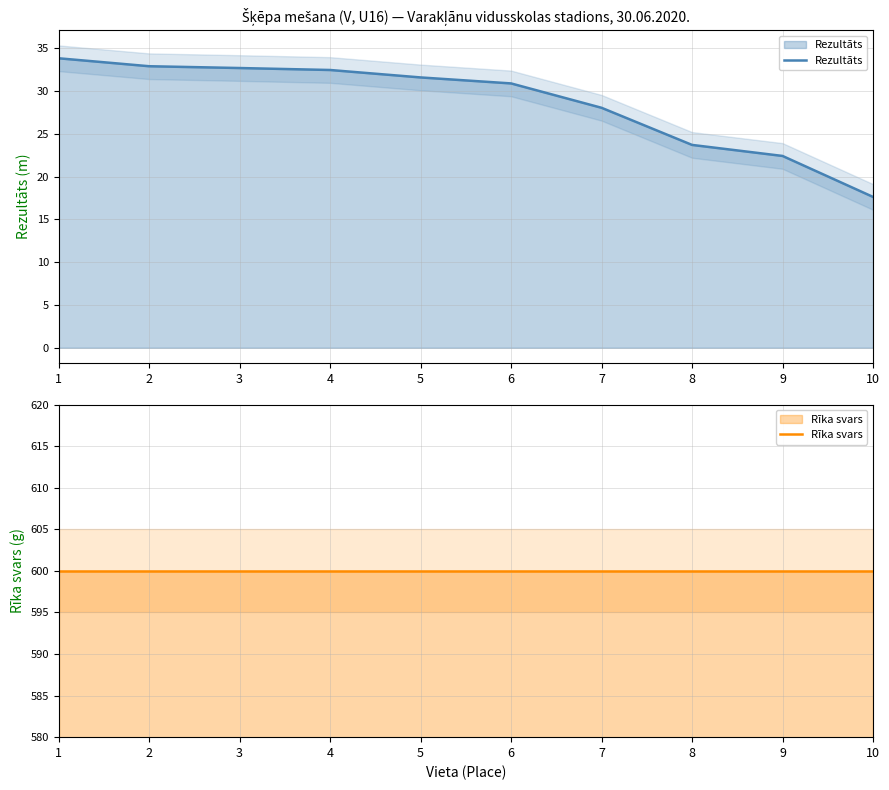

What is the value of the Rezultāts point at the 9th from the left?

22.4